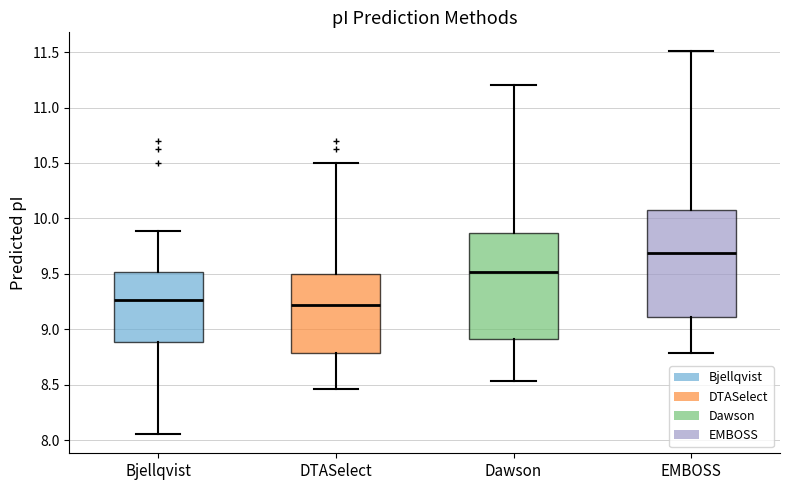

Which box has the highest median line?

EMBOSS